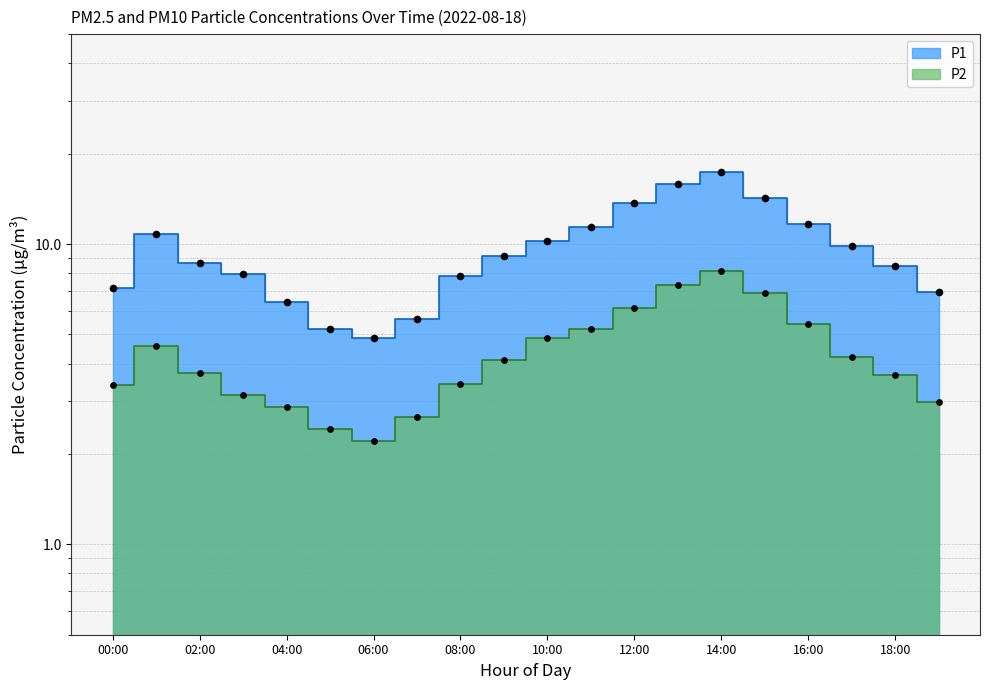

Which series reaches the maximum Y coordinate?

P1